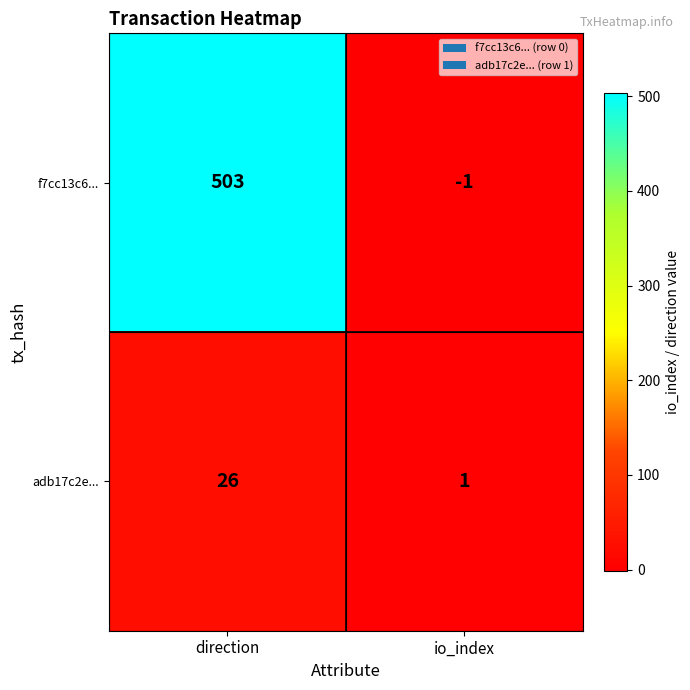

True or false: adb17c2e... has a value of 1 at io_index.

True